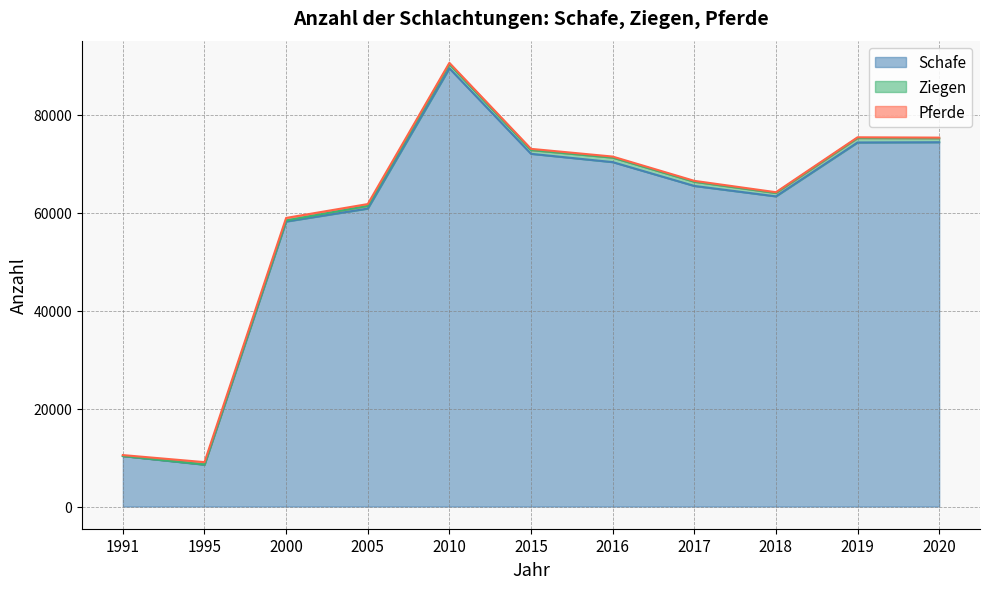

Which series has the largest total across all categories?

Schafe